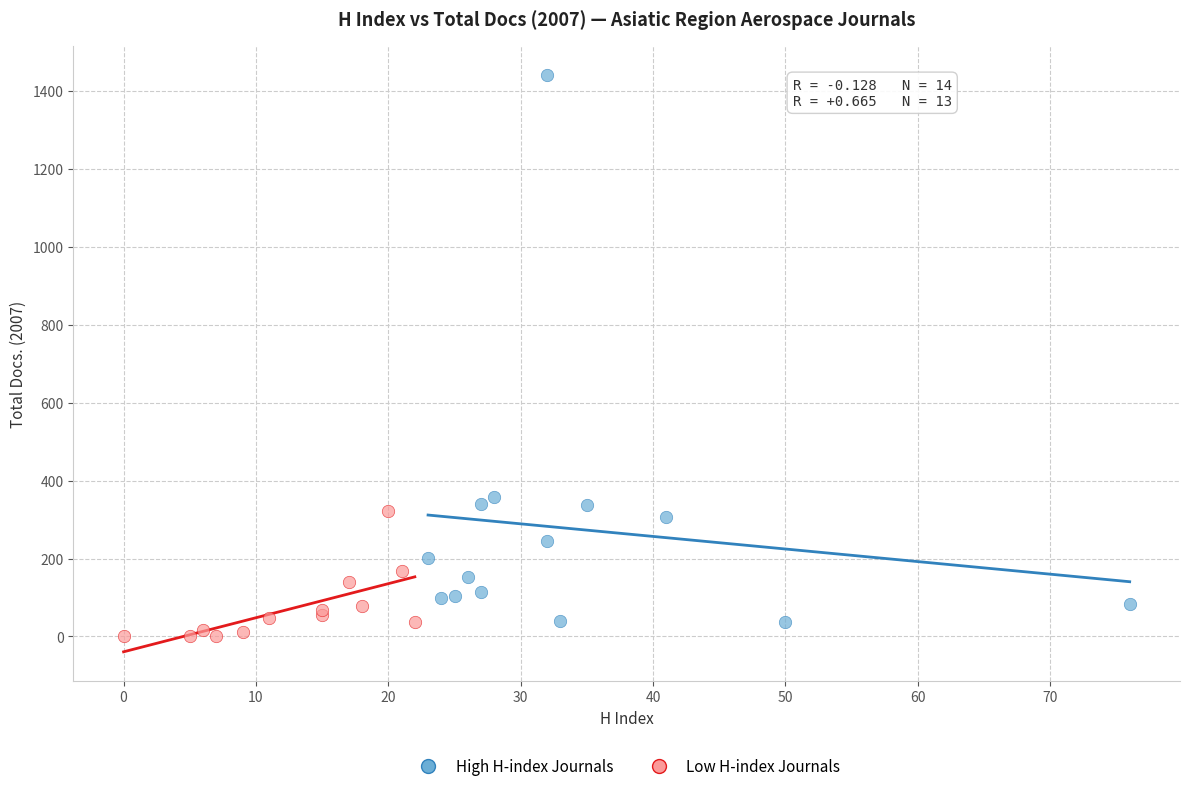

Which series reaches the maximum Y coordinate?

High H-index Journals